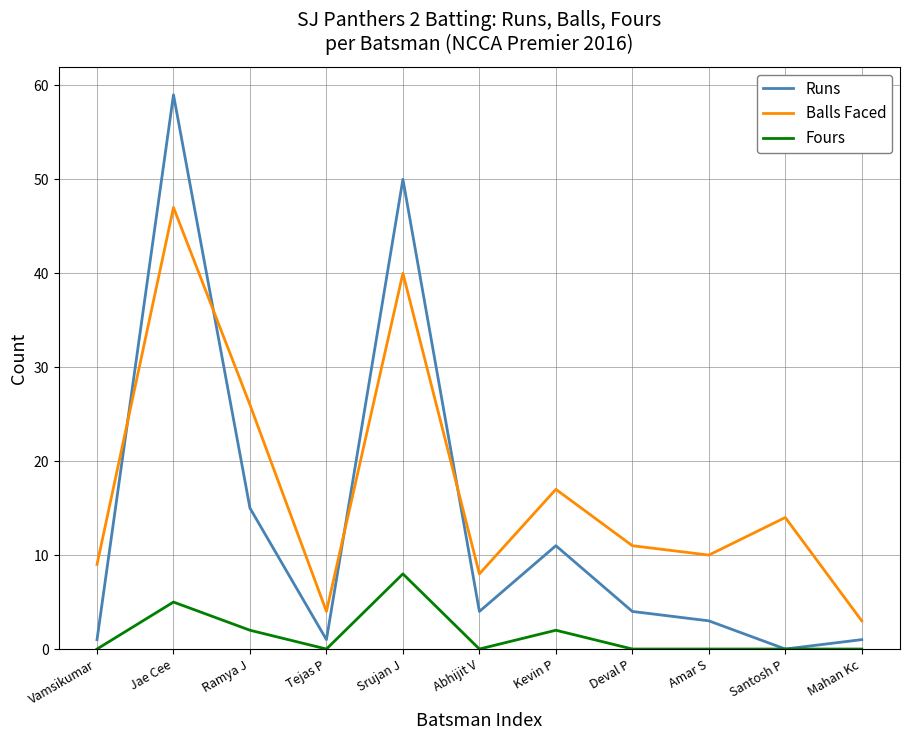

Reading left to right, what are all the values shown in this chart?

Runs: 1	59	15	1	50	4	11	4	3	0	1
Balls Faced: 9	47	26	4	40	8	17	11	10	14	3
Fours: 0	5	2	0	8	0	2	0	0	0	0